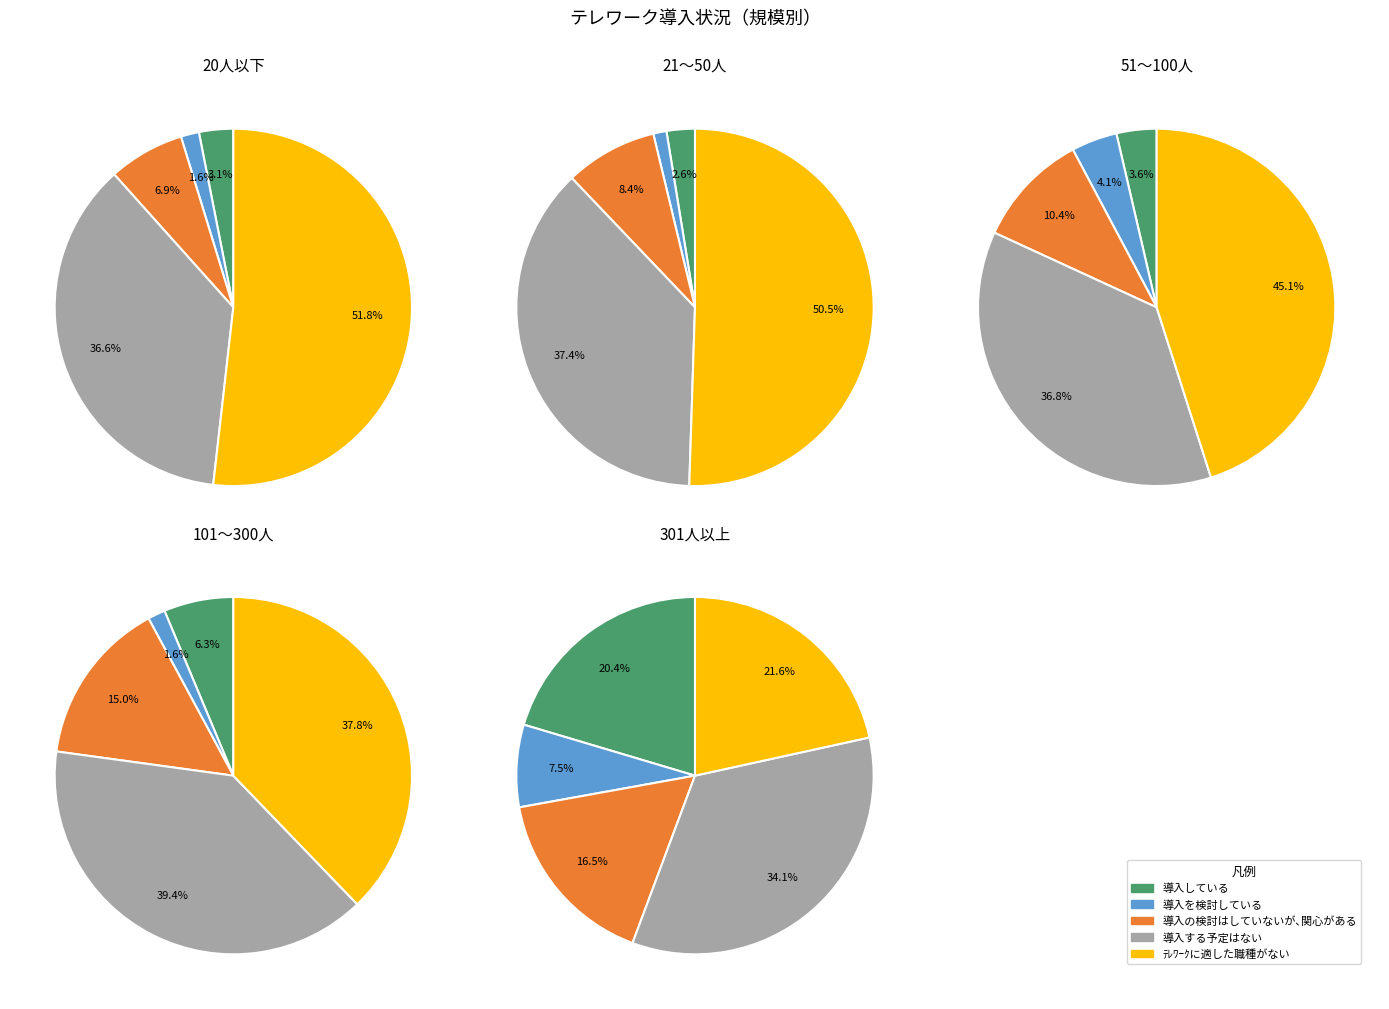

Does 101～300人 represent more than half of the total?

No